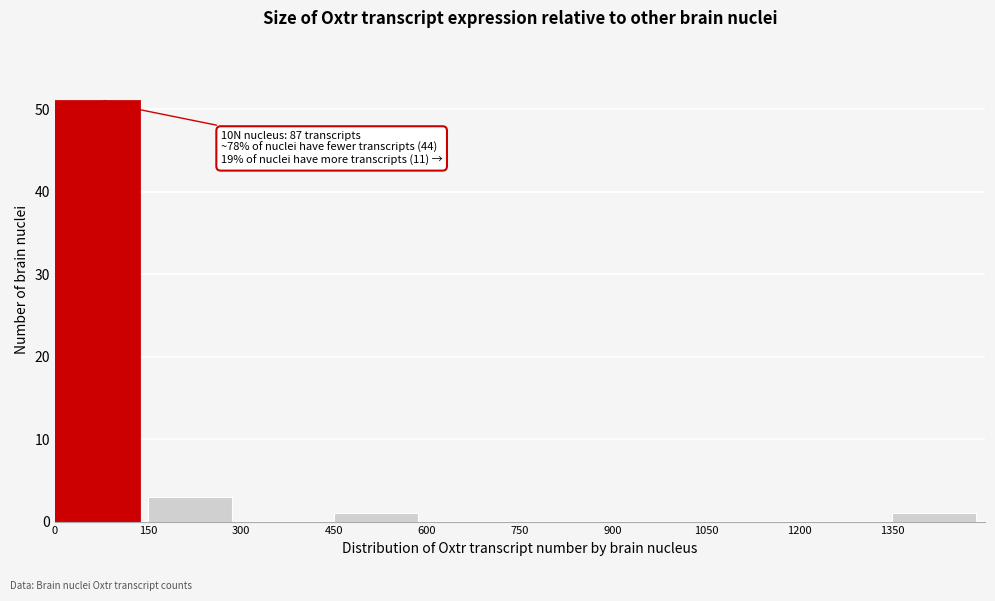

Over which range of the x-axis is the bar tallest?

0 to 150